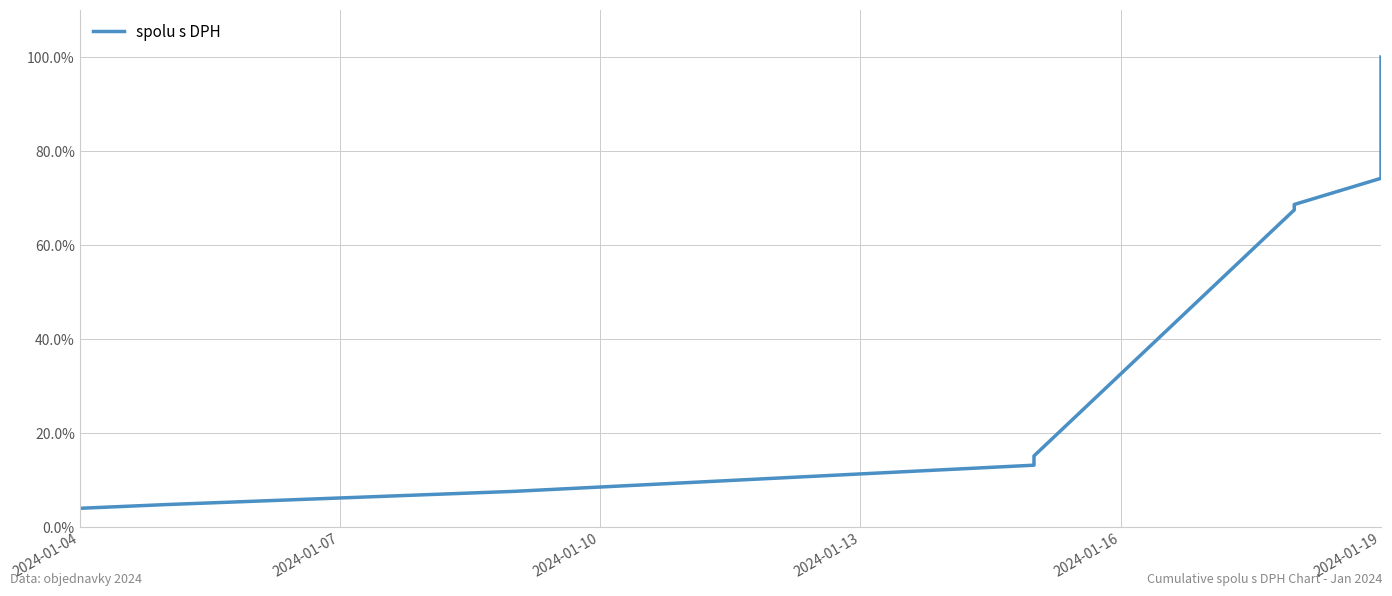

Does the chart have visible grid lines?

Yes